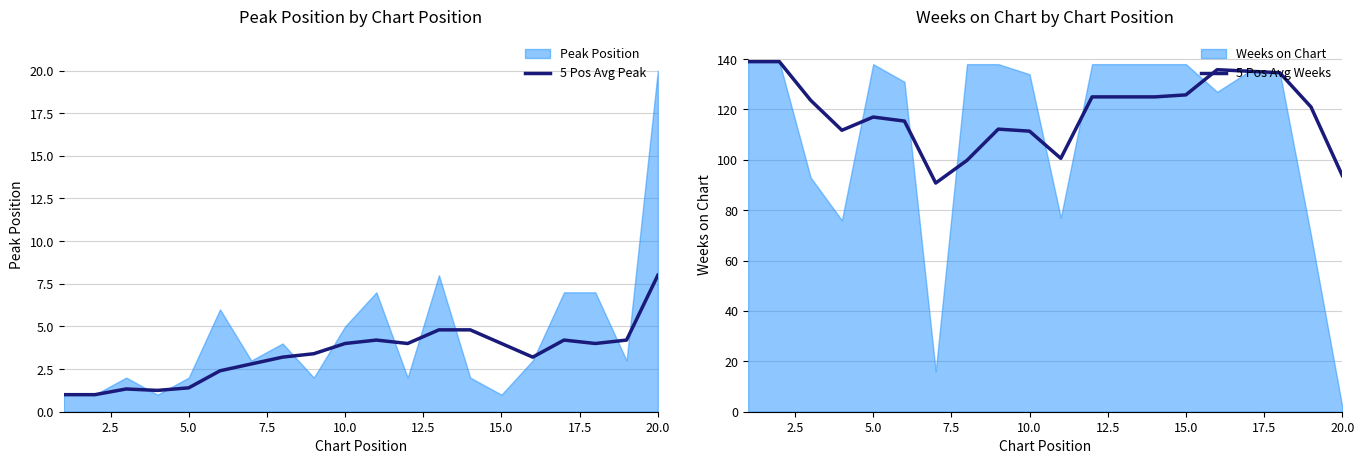

At how many categories does at least one series exceed 88?

20